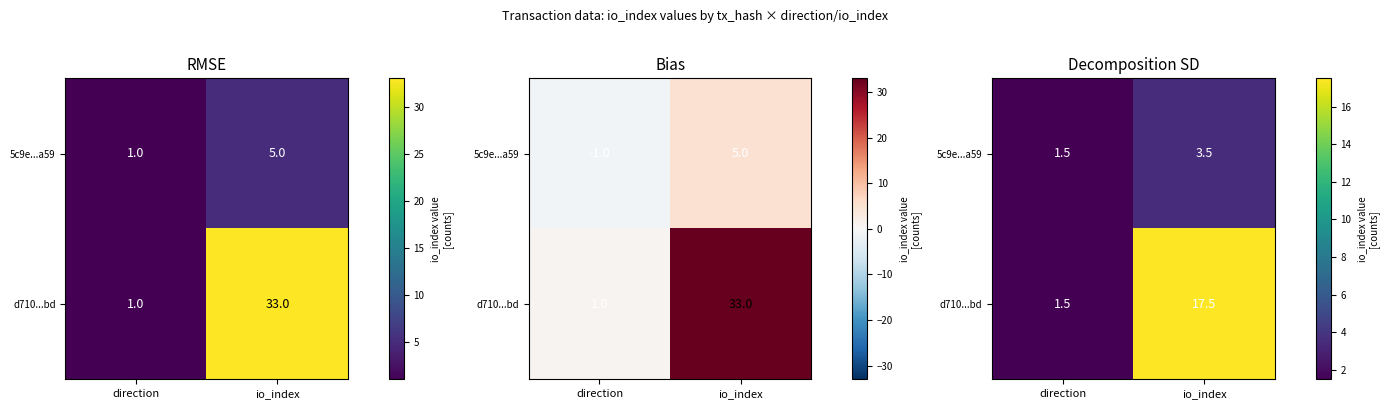

Is it true that 5c9e...a59 equals 1.5 at direction?

True